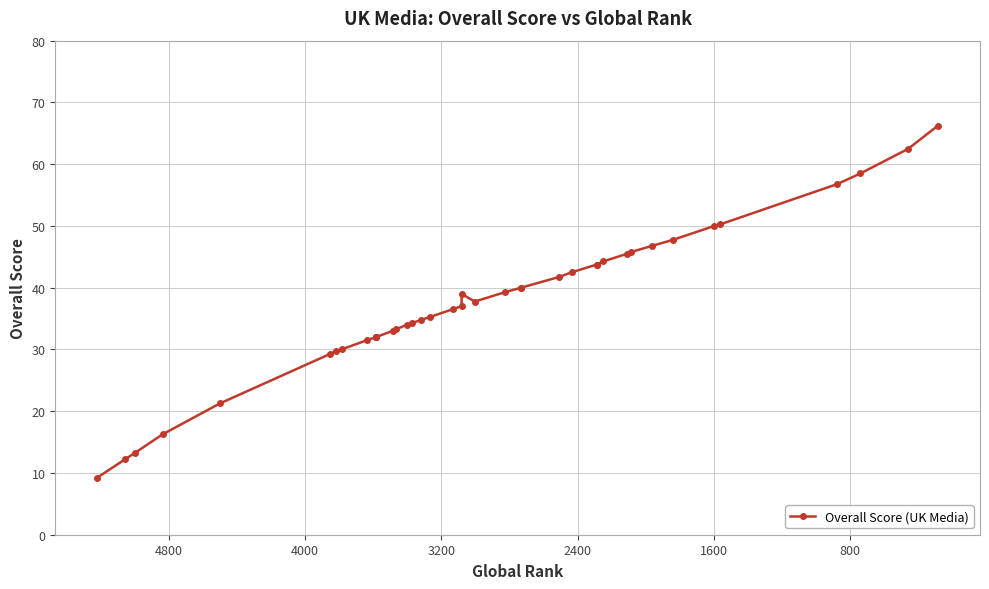

Count the number of data series in this chart.

1